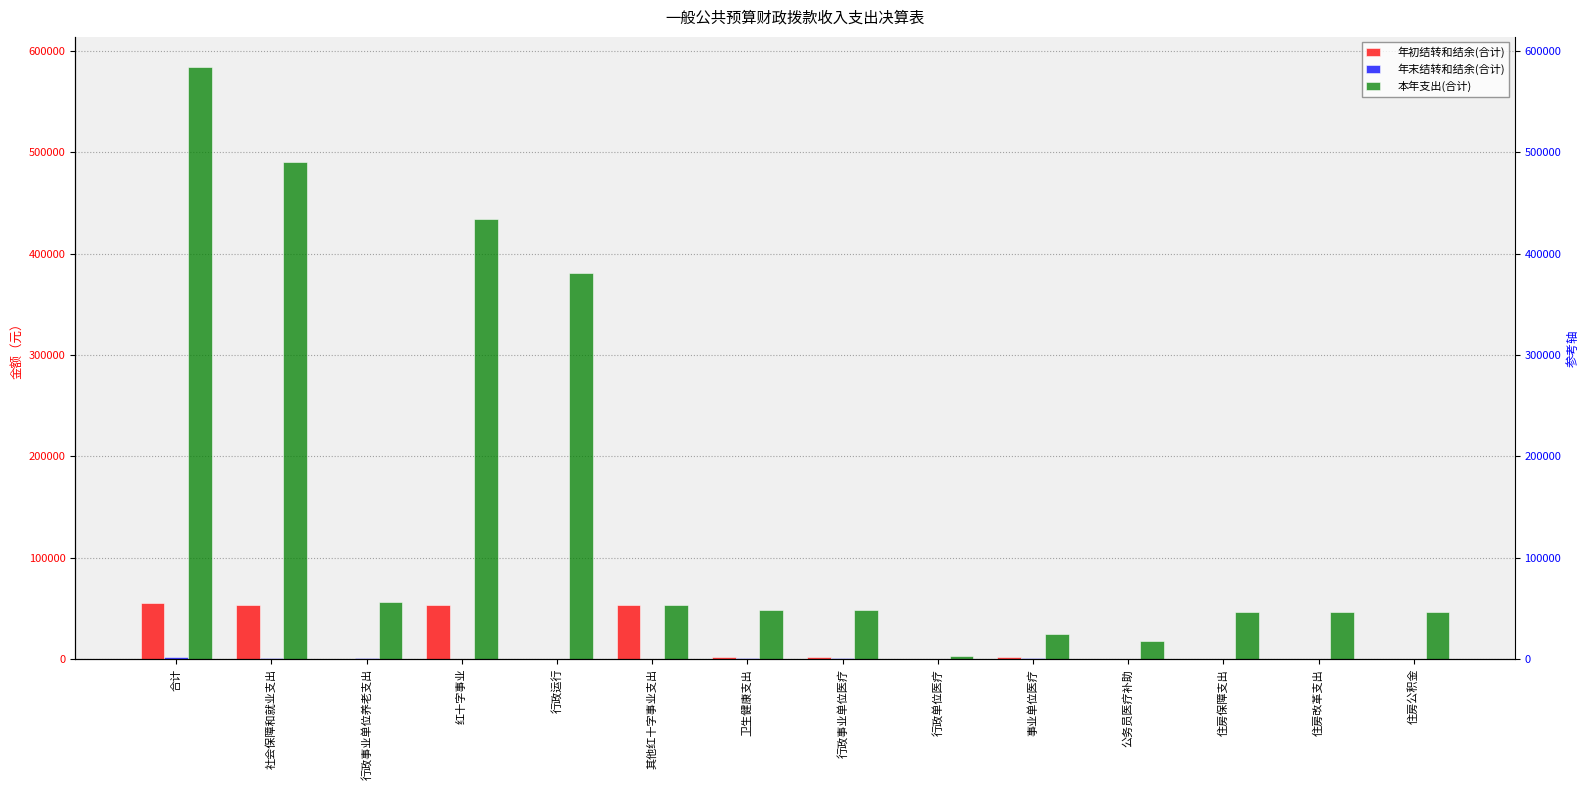

Reading right to left, what are all the values shown in this chart?

年初结转和结余(合计): 住房公积金=0.0	住房改革支出=0.0	住房保障支出=0.0	公务员医疗补助=0.0	事业单位医疗=2090.8	行政单位医疗=0.0	行政事业单位医疗=2090.8	卫生健康支出=2090.8	其他红十字事业支出=53019.9	行政运行=4.1	红十字事业=53024.0	行政事业单位养老支出=0.0	社会保障和就业支出=53024.0	合计=55114.8
年末结转和结余(合计): 住房公积金=0.0	住房改革支出=0.0	住房保障支出=0.0	公务员医疗补助=0.0	事业单位医疗=1000.8	行政单位医疗=0.0	行政事业单位医疗=1000.8	卫生健康支出=1000.8	其他红十字事业支出=0.0	行政运行=0.0	红十字事业=0.0	行政事业单位养老支出=711.2	社会保障和就业支出=711.2	合计=1712.0
本年支出(合计): 住房公积金=46336.0	住房改革支出=46336.0	住房保障支出=46336.0	公务员医疗补助=17713.6	事业单位医疗=25103.3	行政单位医疗=3156.8	行政事业单位医疗=48349.9	卫生健康支出=48349.9	其他红十字事业支出=53019.9	行政运行=380853.0	红十字事业=433872.9	行政事业单位养老支出=55964.8	社会保障和就业支出=489837.6	合计=584523.5